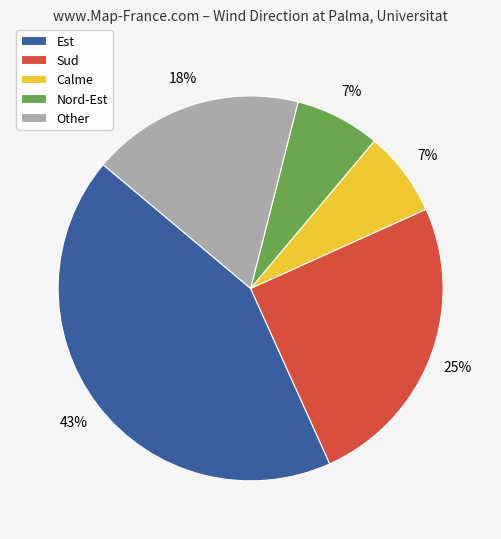

Is the sum of Sud and Nord-Est greater than half?

No